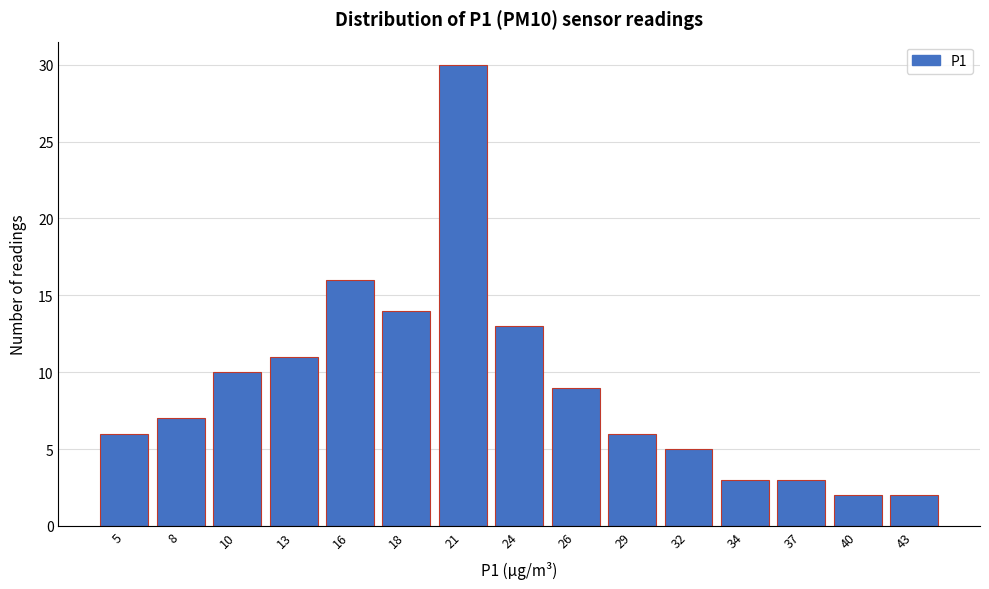

Reading right to left, transcribe all the data shown in this chart.

2	2	3	3	5	6	9	13	30	14	16	11	10	7	6